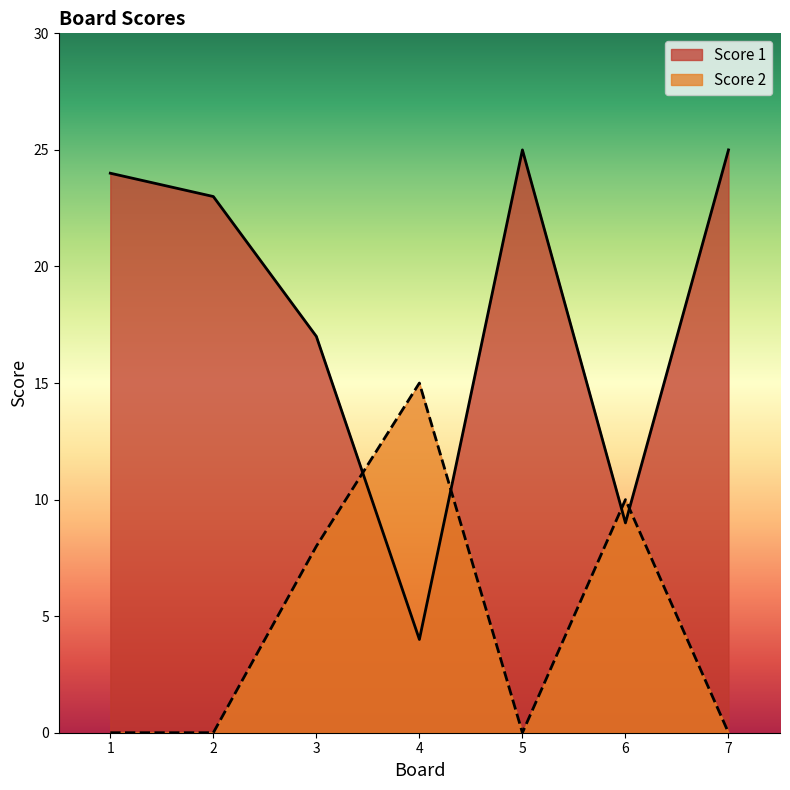

How many interior local valleys does the Score 1 series have?

2